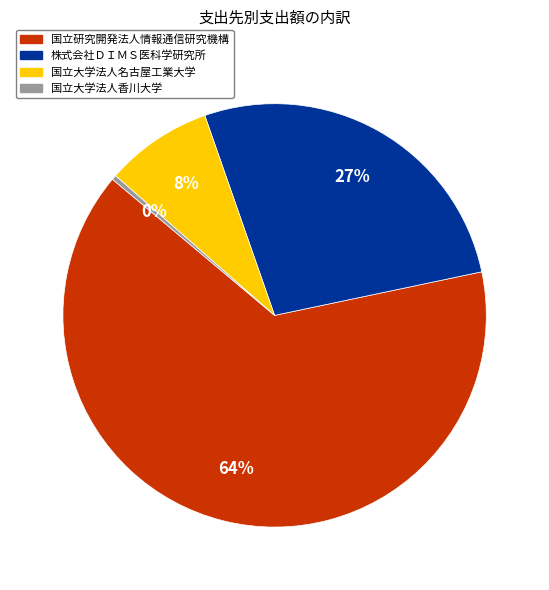

Is there a majority slice in this chart?

Yes